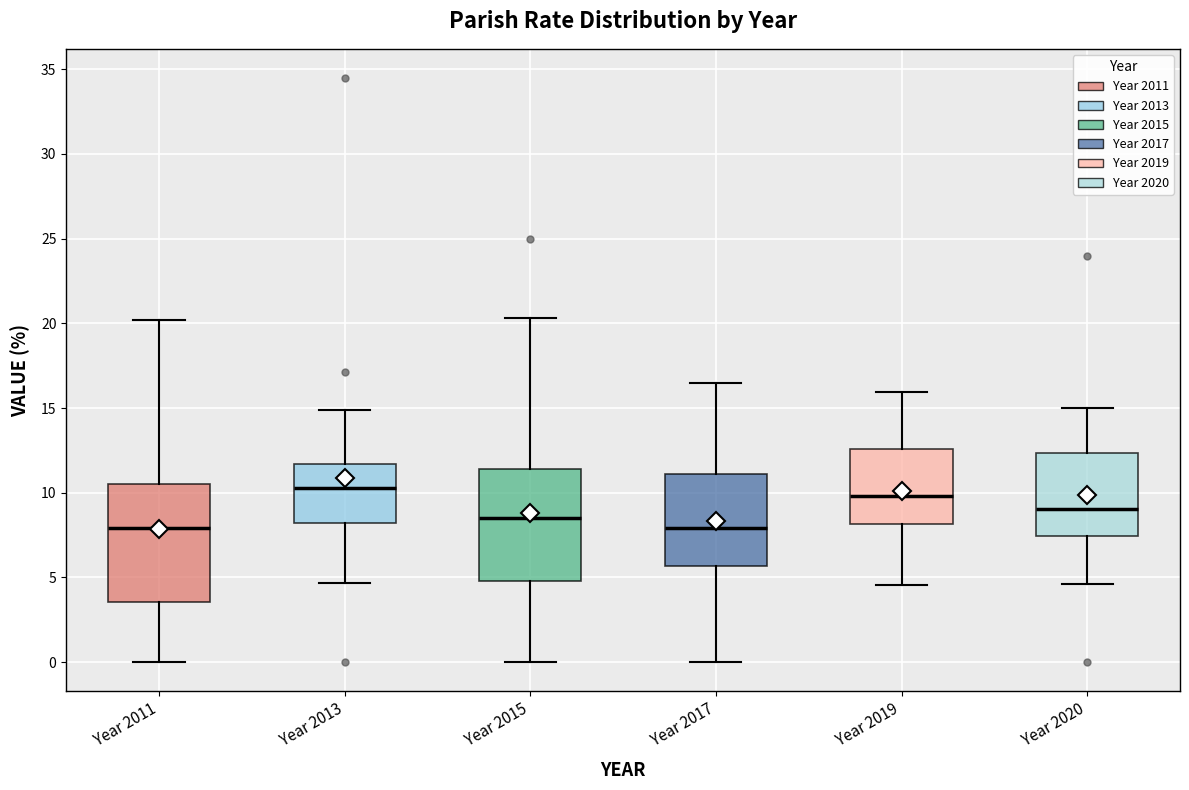

Where does the lower whisker of the box for Year 2019 end on the y-axis? The values are not printed on the chart, so give them approximately, as read against the axis.

4.5